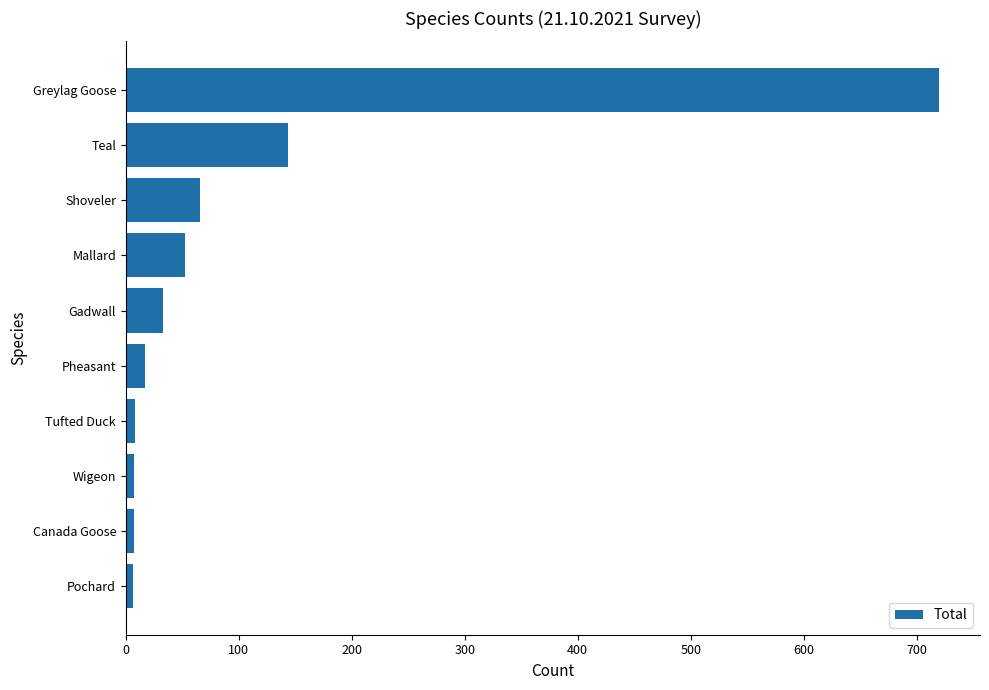

What is the difference between the maximum and second lowest values?

713